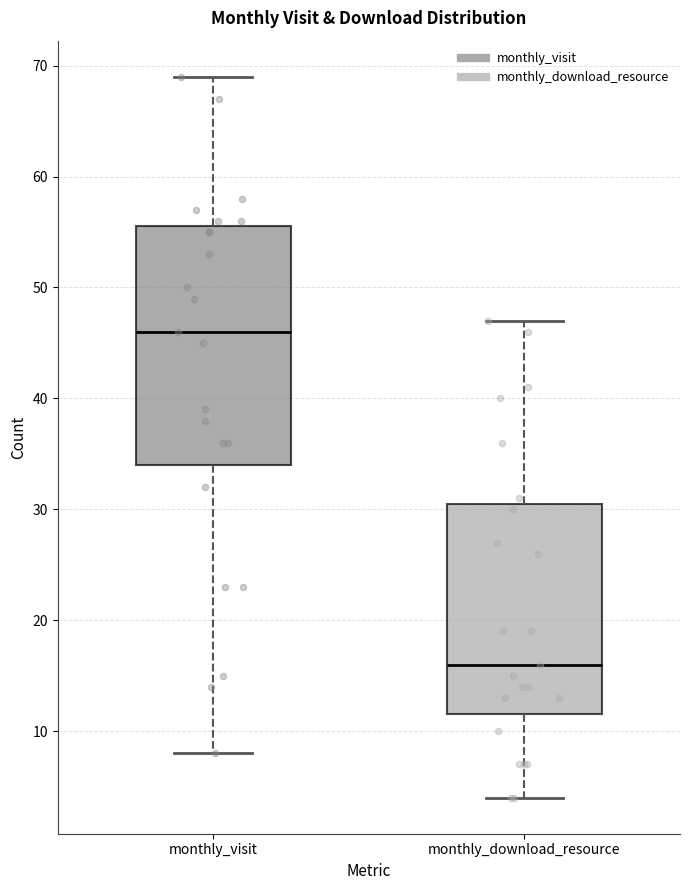

Reading left to right, read every box against the y-axis: the position of its median line, the range the box covers, and the ends of its whiskers. The values are not printed on the chart, so give them approximately, as read against the axis.

monthly_visit: median 46, box 34 to 56, whiskers 8 to 69
monthly_download_resource: median 16, box 12 to 31, whiskers 4 to 47